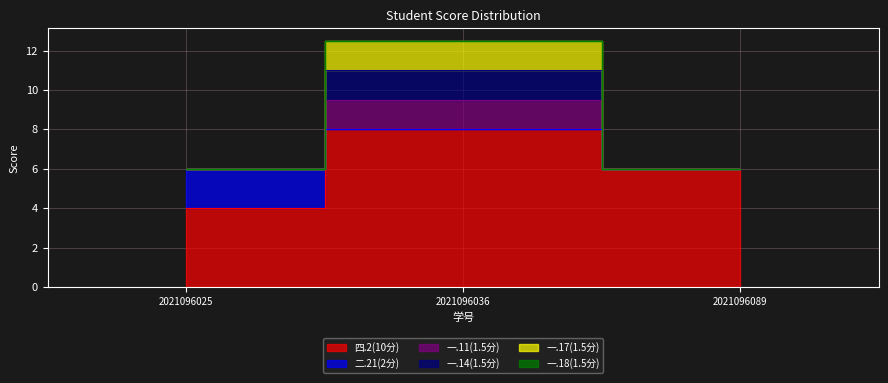

What is the minimum value shown in the chart?

4.0